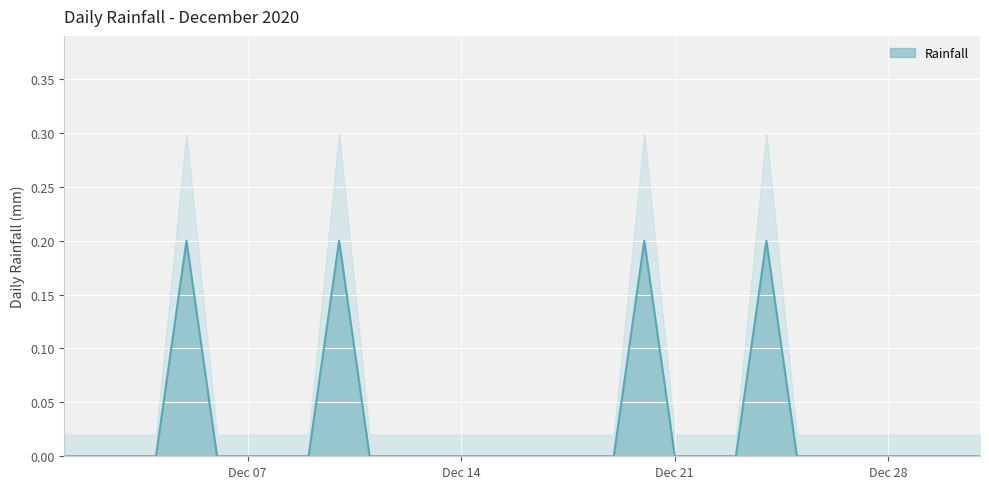

True or false: the data shows 0.0 at 2020-12-11.

True